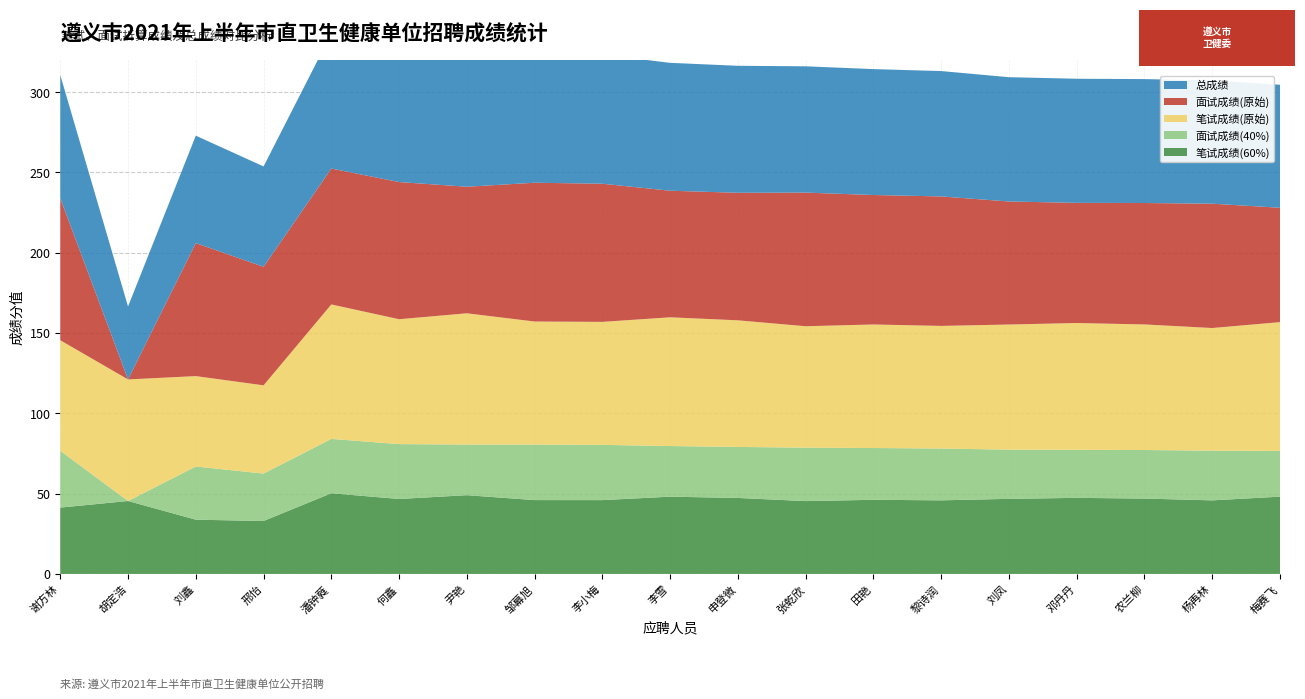

Reading right to left, transcribe all the data shown in this chart.

笔试成绩(60%): 梅赛飞=48.1	杨再林=45.8	农兰柳=46.9	邓丹丹=47.4	刘凤=46.7	黎诗润=45.8	田艳=46.1	张乾欣=45.4	申登微=47.3	李雪=48.1	李小梅=46.0	邹幕旭=46.0	尹艳=49.0	何鑫=46.7	潘钟蕤=50.2	邢怡=33.0	刘鑫=33.8	胡定浩=45.4	谢方林=41.3
面试成绩(40%): 梅赛飞=28.5	杨再林=31.0	农兰柳=30.2	邓丹丹=29.9	刘凤=30.6	黎诗润=32.2	田艳=32.2	张乾欣=33.3	申登微=31.8	李雪=31.5	李小梅=34.4	邹幕旭=34.6	尹艳=31.5	何鑫=34.2	潘钟蕤=33.8	邢怡=29.5	刘鑫=33.1	胡定浩=0.0	谢方林=35.4
笔试成绩(原始): 梅赛飞=80.2	杨再林=76.3	农兰柳=78.2	邓丹丹=78.9	刘凤=77.9	黎诗润=76.4	田艳=76.9	张乾欣=75.6	申登微=78.8	李雪=80.2	李小梅=76.6	邹幕旭=76.6	尹艳=81.7	何鑫=77.8	潘钟蕤=83.7	邢怡=54.9	刘鑫=56.3	胡定浩=75.7	谢方林=68.8
面试成绩(原始): 梅赛飞=71.2	杨再林=77.4	农兰柳=75.6	邓丹丹=74.8	刘凤=76.6	黎诗润=80.6	田艳=80.6	张乾欣=83.2	申登微=79.4	李雪=78.8	李小梅=86.0	邹幕旭=86.4	尹艳=78.8	何鑫=85.4	潘钟蕤=84.6	邢怡=73.8	刘鑫=82.8	胡定浩=0.0	谢方林=88.4
总成绩: 梅赛飞=76.6	杨再林=76.8	农兰柳=77.2	邓丹丹=77.3	刘凤=77.4	黎诗润=78.1	田艳=78.4	张乾欣=78.6	申登微=79.1	李雪=79.6	李小梅=80.3	邹幕旭=80.5	尹艳=80.5	何鑫=80.8	潘钟蕤=84.1	邢怡=62.5	刘鑫=66.9	胡定浩=45.4	谢方林=76.7